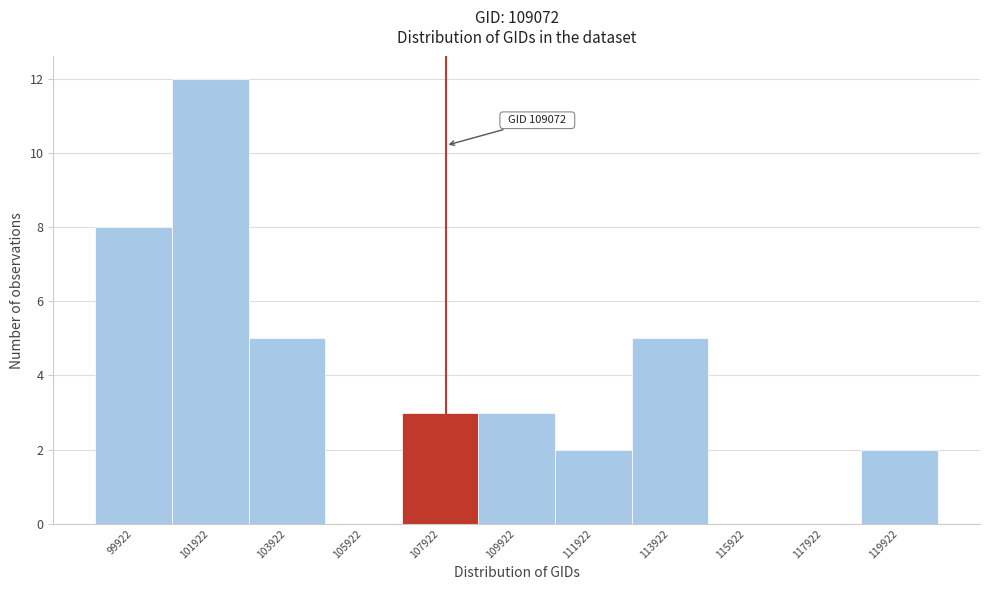

Reading left to right, extract all data points from this chart.

99922=8	101922=12	103922=5	105922=0	107922=3	109922=3	111922=2	113922=5	115922=0	117922=0	119922=2